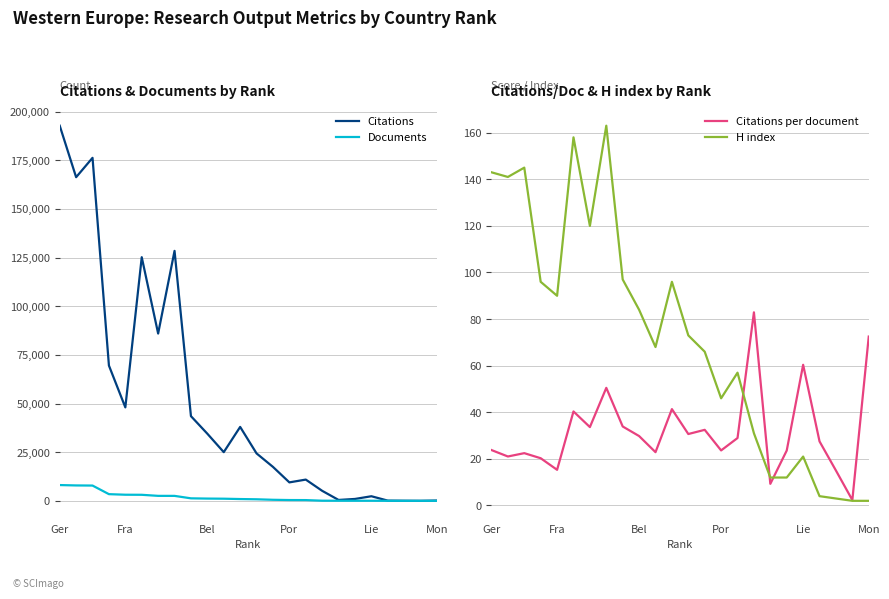

Count the number of data series in this chart.

4